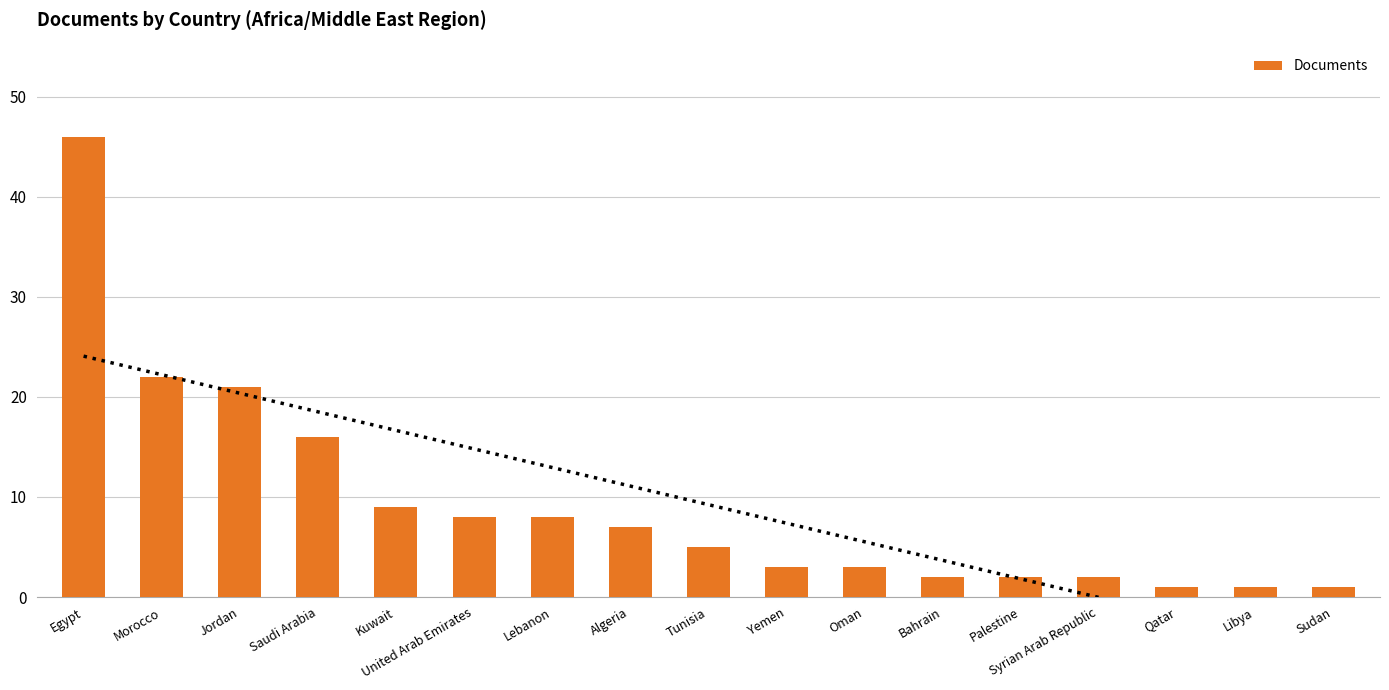

Reading left to right, transcribe all the data shown in this chart.

Egypt=46	Morocco=22	Jordan=21	Saudi Arabia=16	Kuwait=9	United Arab Emirates=8	Lebanon=8	Algeria=7	Tunisia=5	Yemen=3	Oman=3	Bahrain=2	Palestine=2	Syrian Arab Republic=2	Qatar=1	Libya=1	Sudan=1